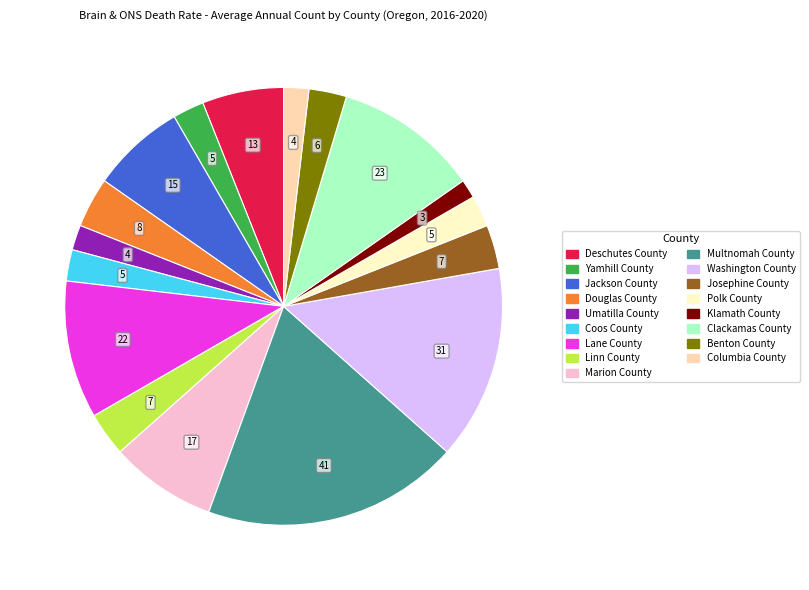

What is the largest slice in the pie chart?

Multnomah County